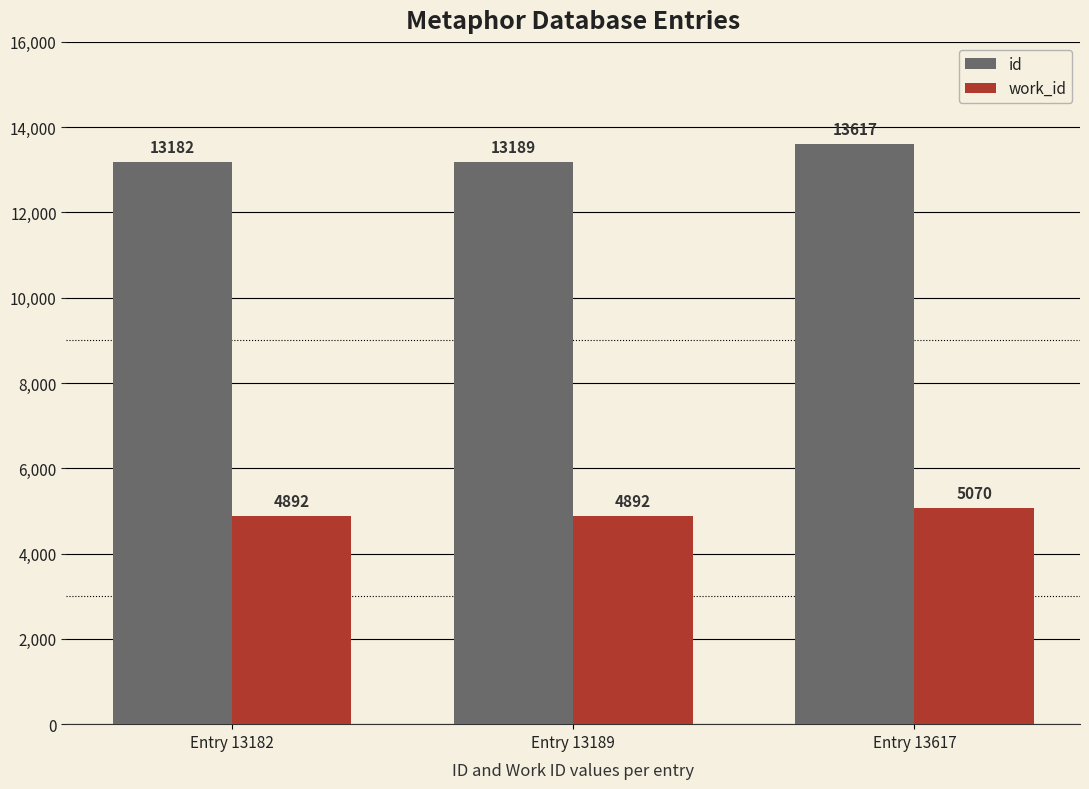

What is the lowest value of the work_id series?

4892